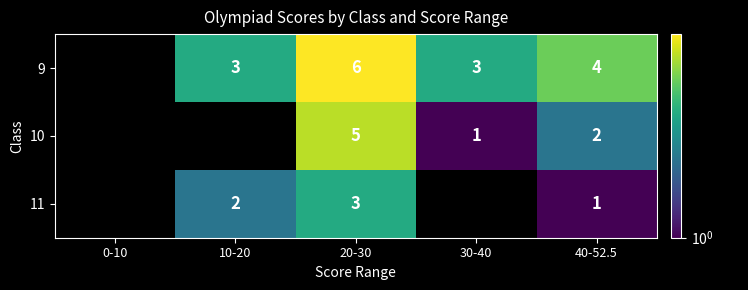

The 9 series shows 5 at 30-40. True or false?

False